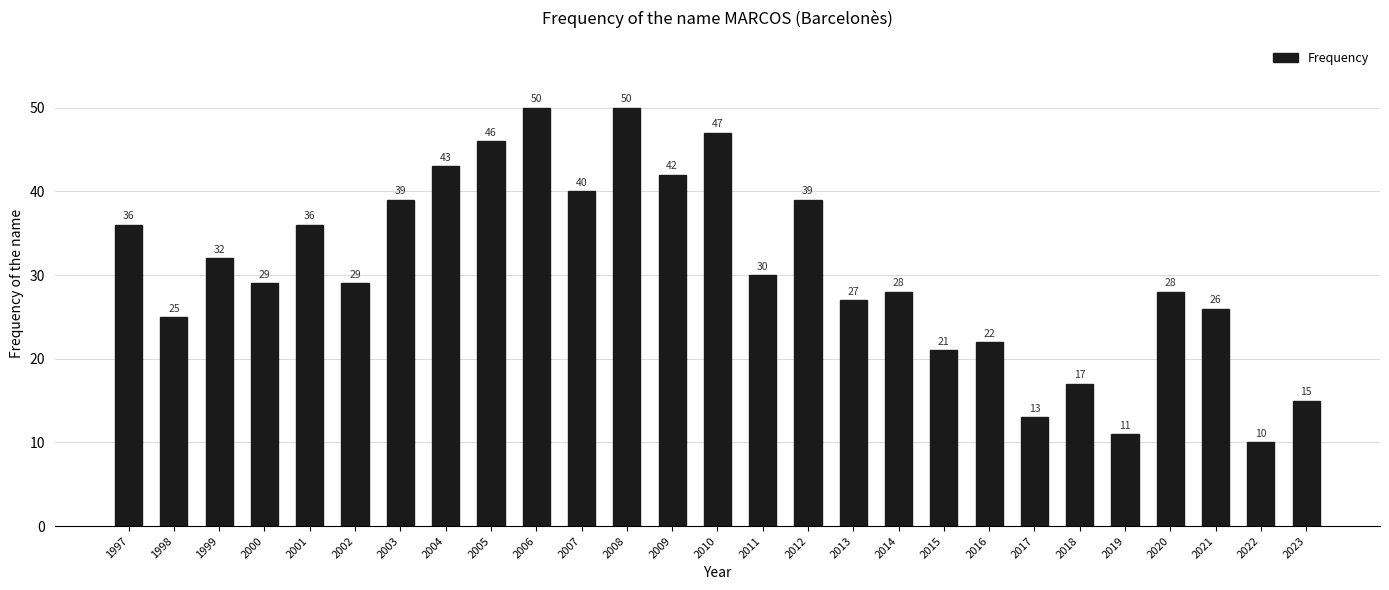

What is the difference between the maximum and minimum values?

40